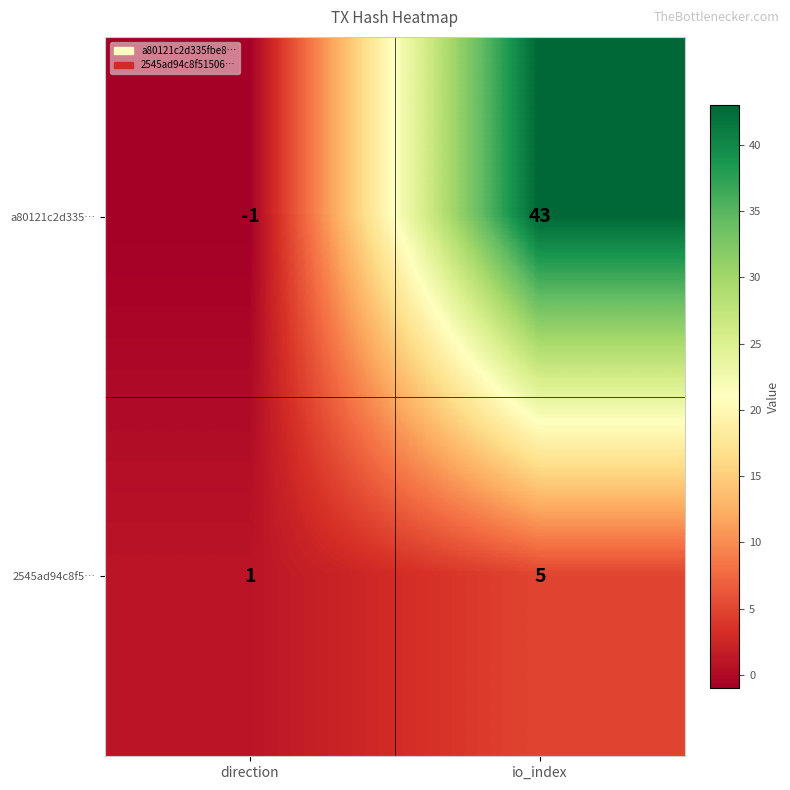

Read the 2545ad94c8f5… value at io_index.

5